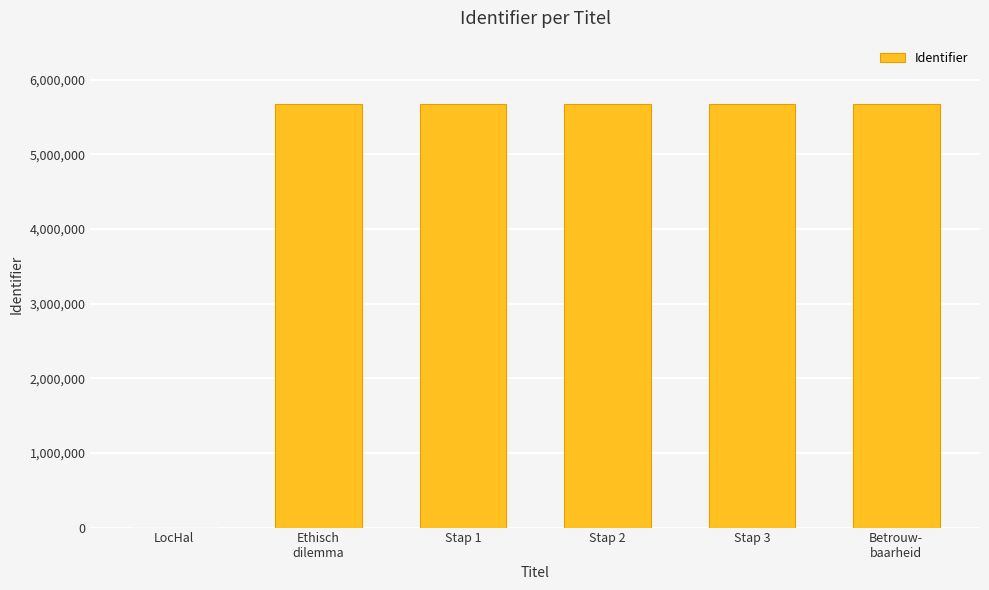

Is it true that the value at Ethisch
dilemma is 3343495?

False